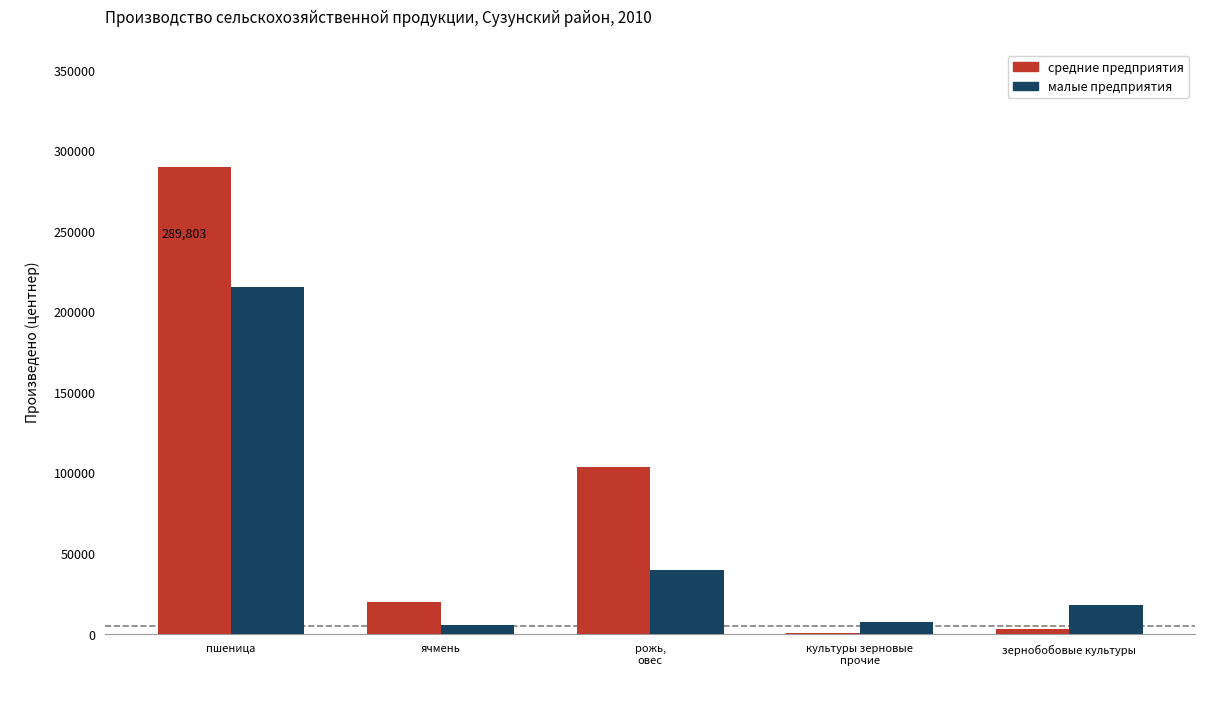

Which series has the widest spread of values?

средние предприятия